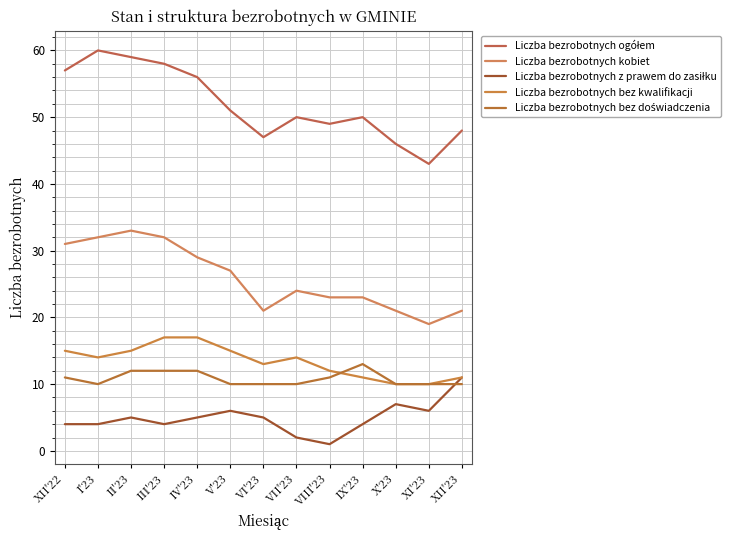

Is it true that Liczba bezrobotnych z prawem do zasiłku equals 7 at X'23?

True